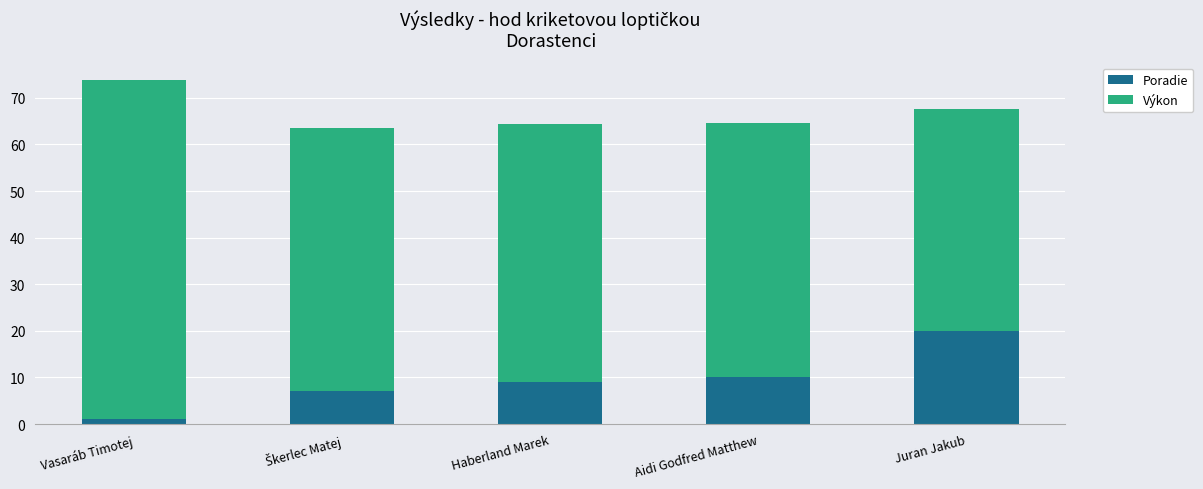

What is the highest value of the Poradie series?

20.0